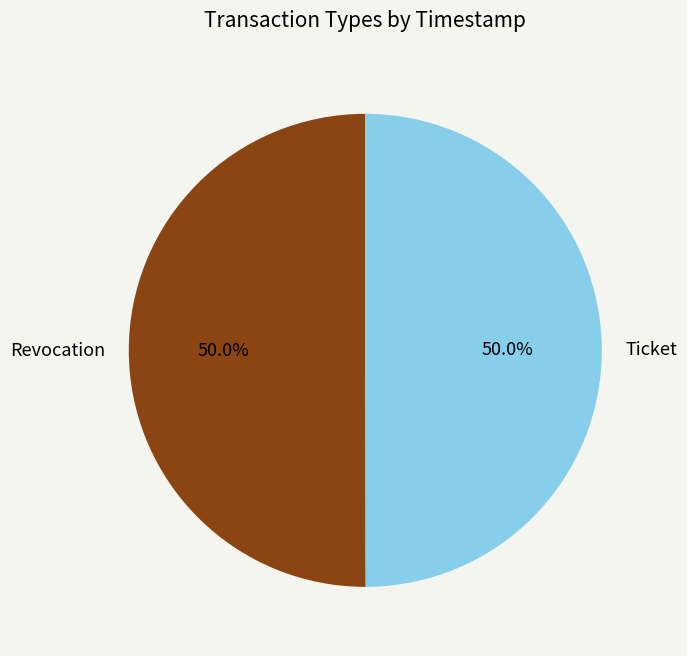

Approximately how many times larger is the value at Ticket compared to Revocation?

1.0